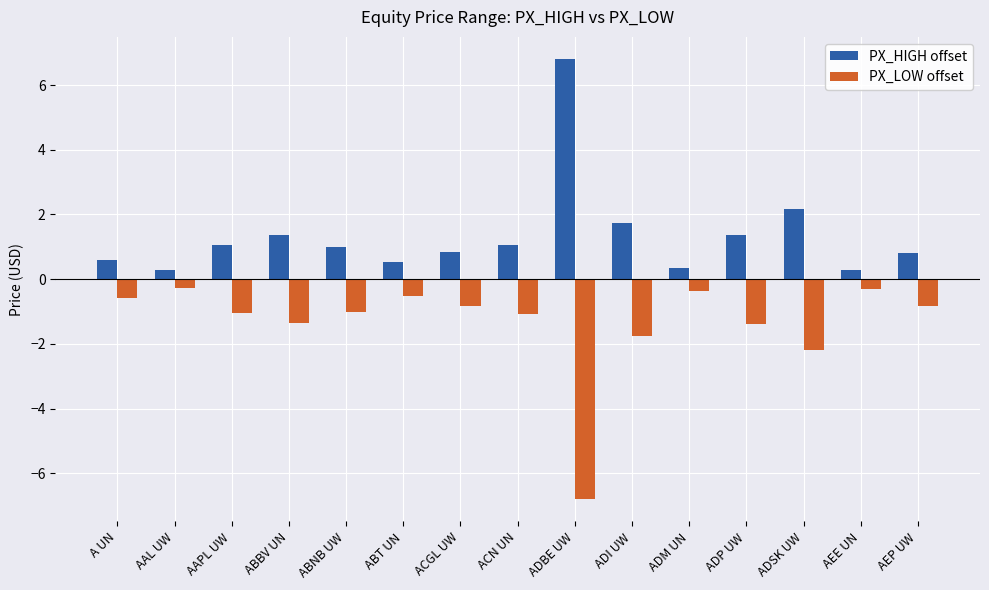

What is the difference between the second highest and second lowest values in the PX_LOW offset series?

1.9